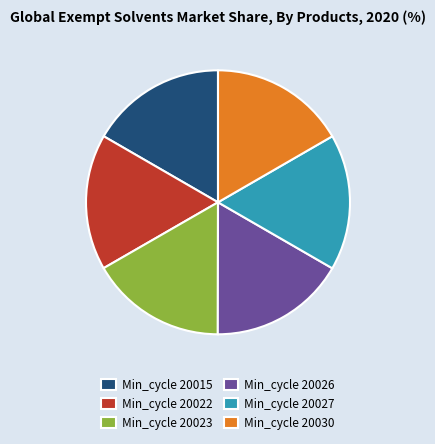

Does Min_cycle 20015 represent more than half of the total?

No